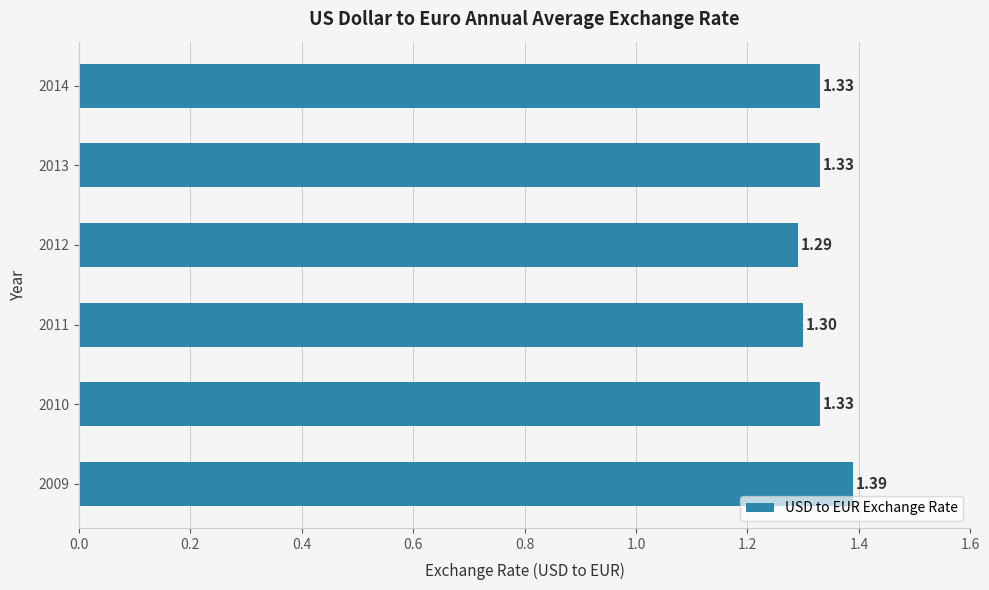

What is the average value?

1.3